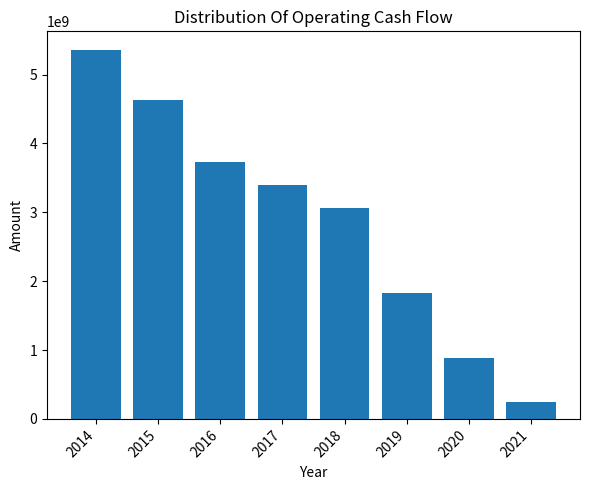

How many bars are there in total?

8